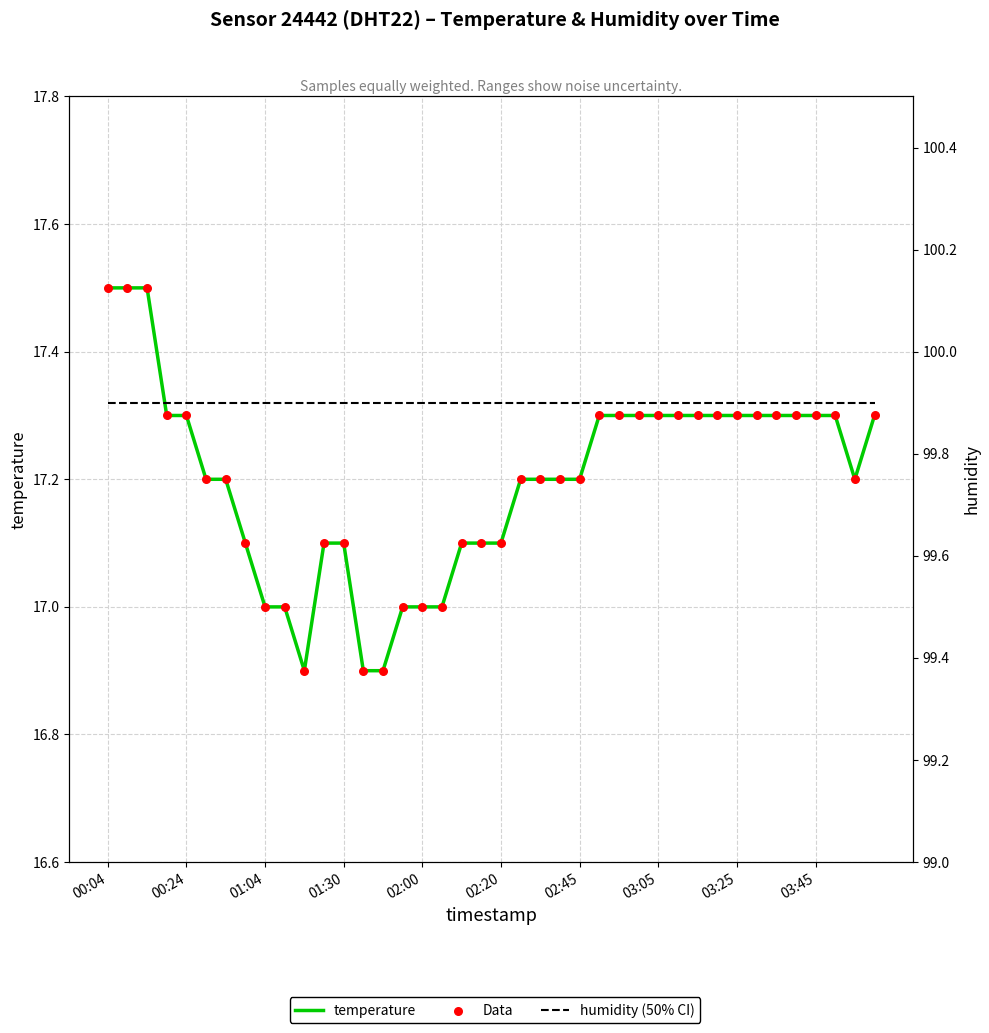

Which series has the largest total across all categories?

humidity (50% CI)